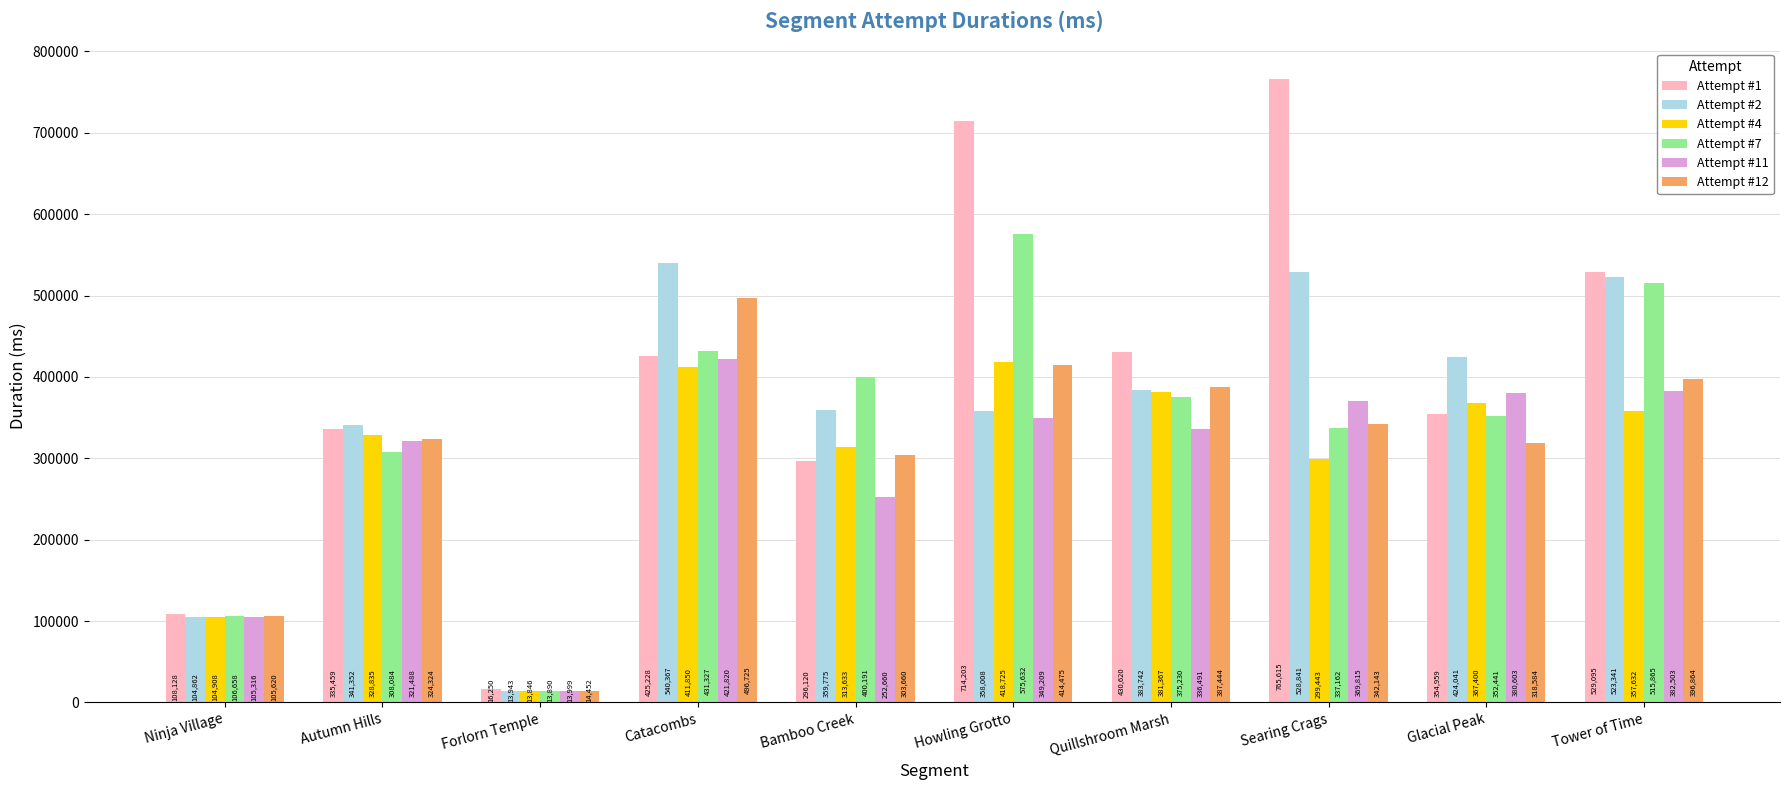

At which label does Attempt #7 first exceed 375230?

Catacombs